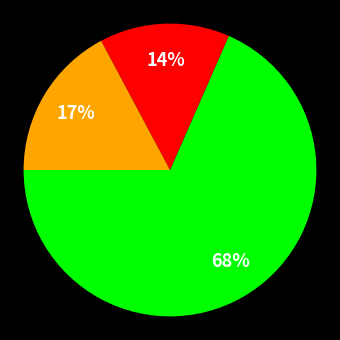

Does any single category account for the majority?

Yes